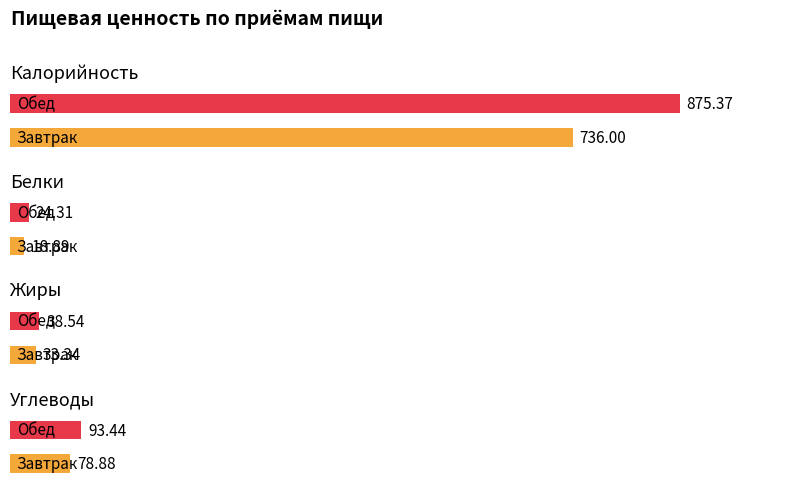

How many data points does each series have?

2